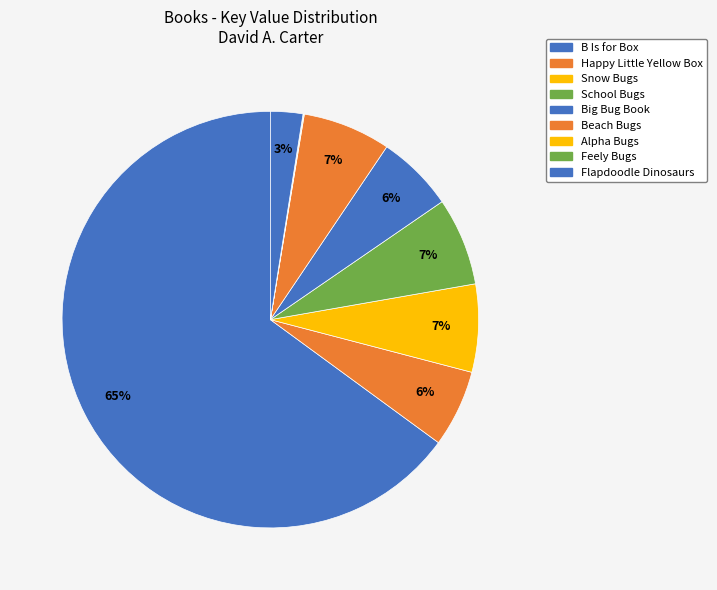

Combined, do Flapdoodle Dinosaurs and Big Bug Book account for over 50%?

No